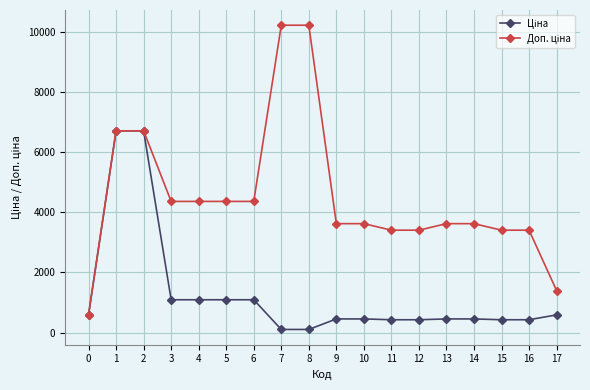

At how many categories does at least one series exceed 6213?

4